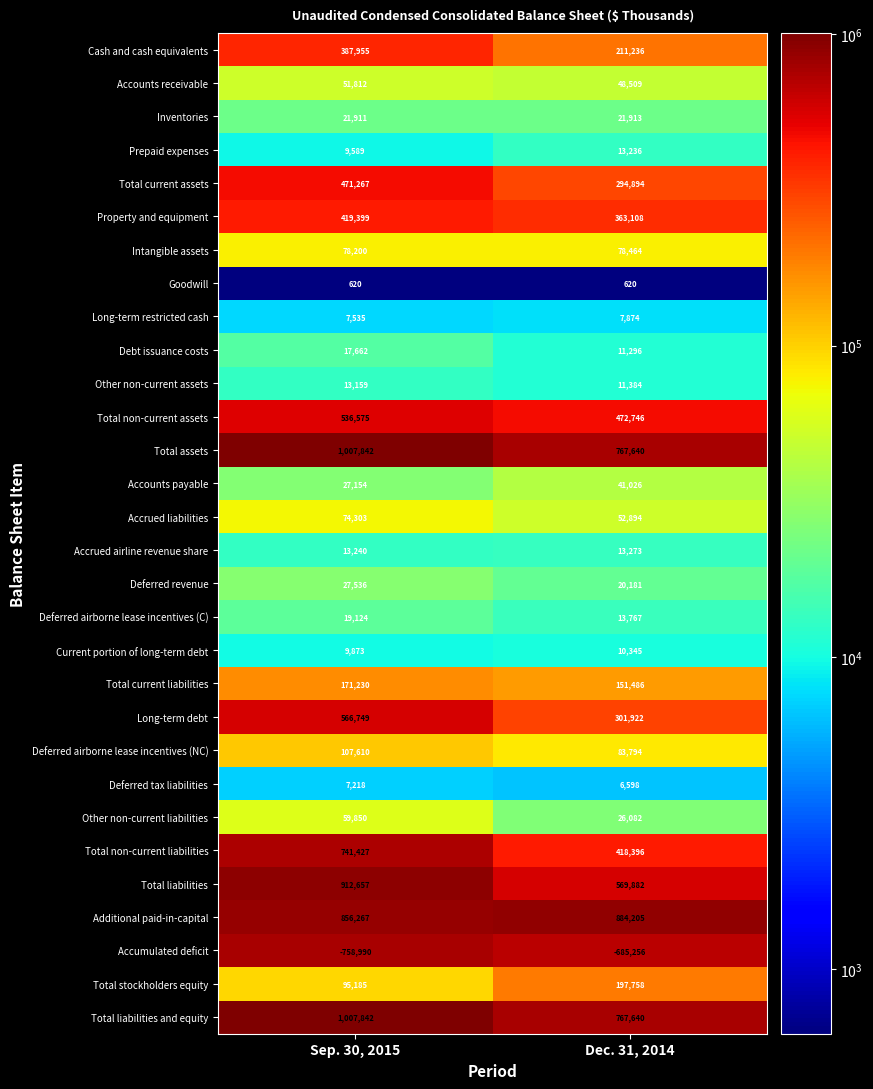

What is the sum of the Intangible assets values at Sep. 30, 2015 and Dec. 31, 2014?

156664